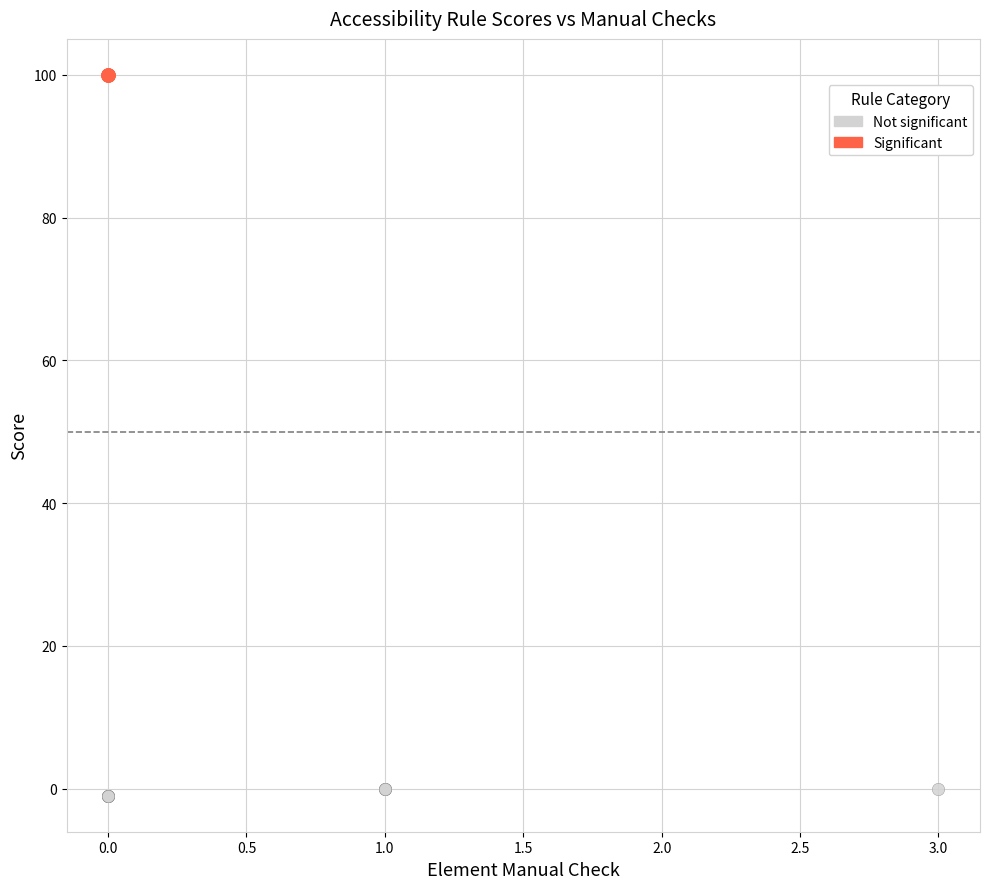

Which series contains the highest Y value?

Significant